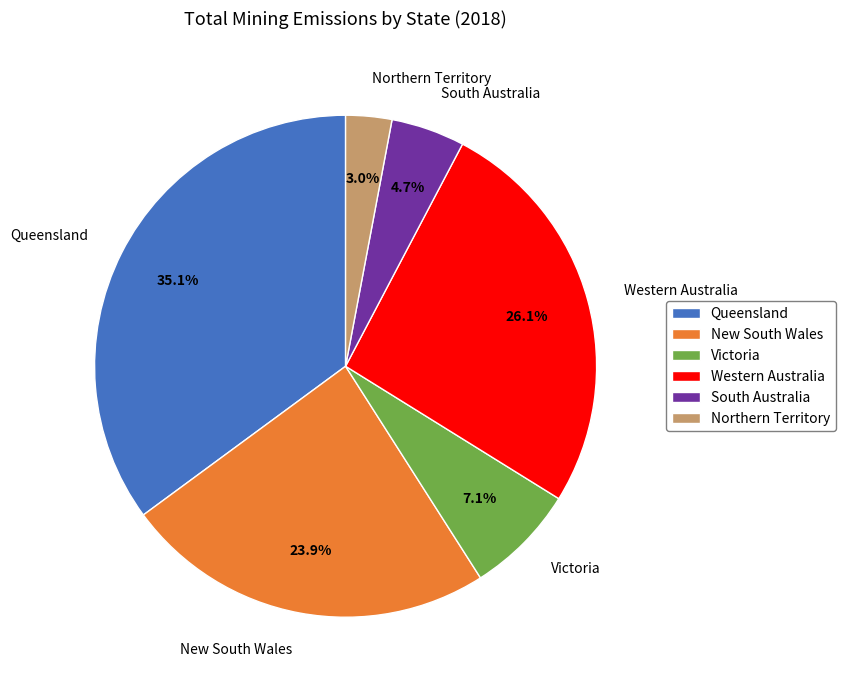

Rank the categories by value from highest to lowest.

Queensland, Western Australia, New South Wales, Victoria, South Australia, Northern Territory